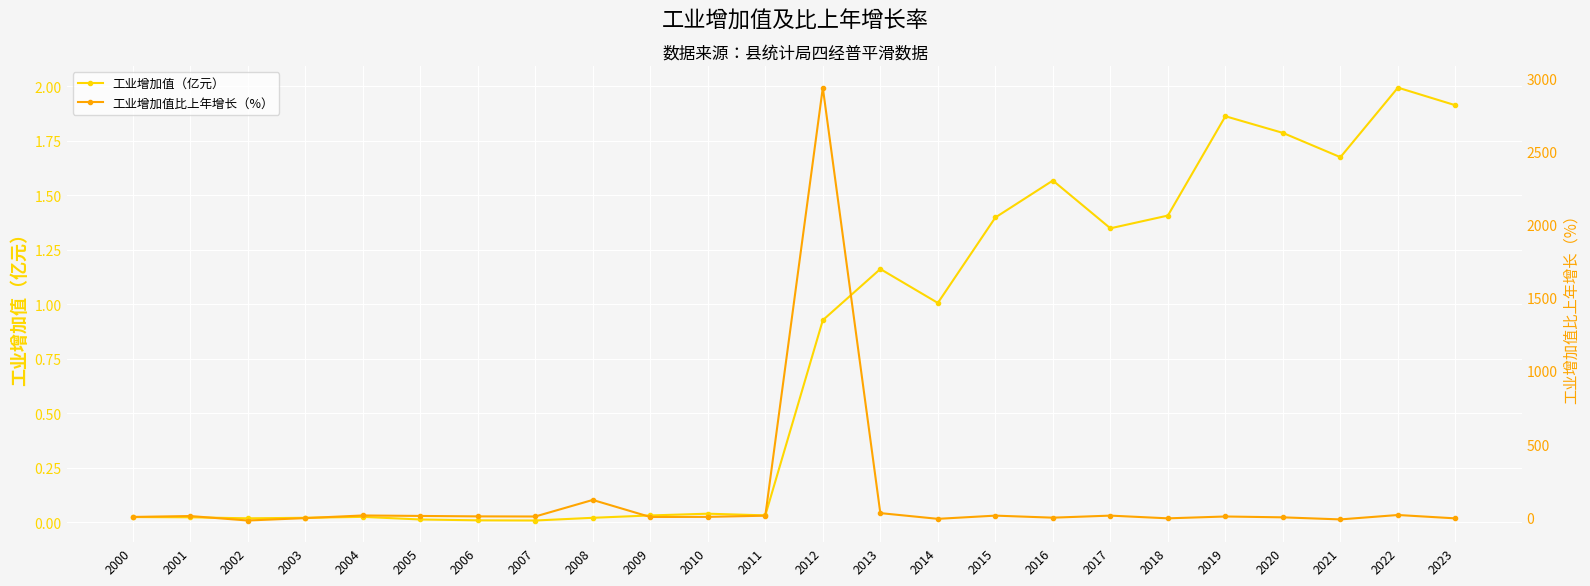

Reading left to right, transcribe all the data shown in this chart.

工业增加值（亿元）: 2000=0.0	2001=0.0	2002=0.0	2003=0.0	2004=0.0	2005=0.0	2006=0.0	2007=0.0	2008=0.0	2009=0.0	2010=0.0	2011=0.0	2012=0.9	2013=1.2	2014=1.0	2015=1.4	2016=1.6	2017=1.3	2018=1.4	2019=1.9	2020=1.8	2021=1.7	2022=2.0	2023=1.9
工业增加值比上年增长（%）: 2000=2.1	2001=8.3	2002=-22.3	2003=-5.9	2004=12.1	2005=8.9	2006=5.9	2007=5.1	2008=118.2	2009=1.7	2010=2.4	2011=10.6	2012=2935.1	2013=28.2	2014=-10.9	2015=11.0	2016=-2.9	2017=11.1	2018=-7.5	2019=5.1	2020=-0.7	2021=-14.8	2022=15.3	2023=-7.7